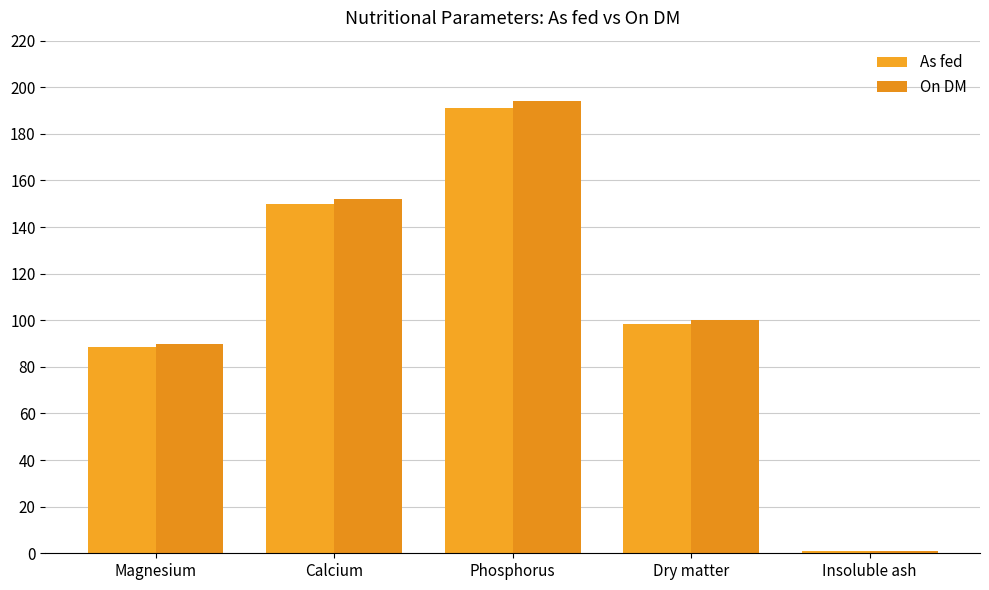

What is the difference between the maximum and minimum values in the As fed series?

190.0